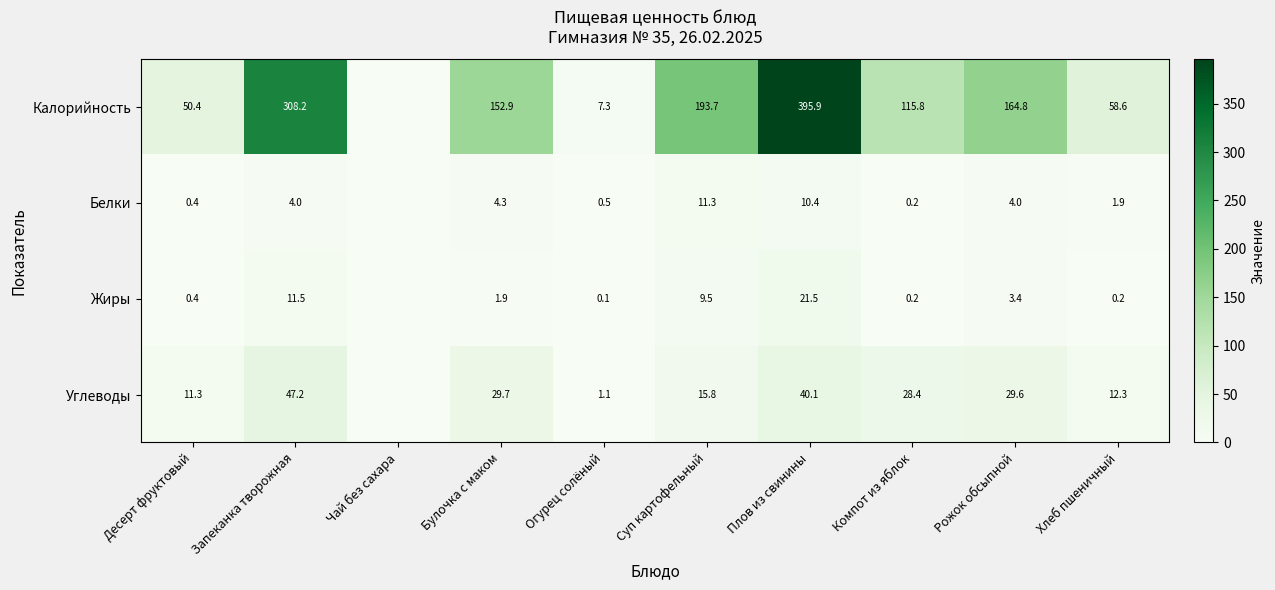

Between Огурец солёный and Суп картофельный, which series saw the biggest shift?

Калорийность